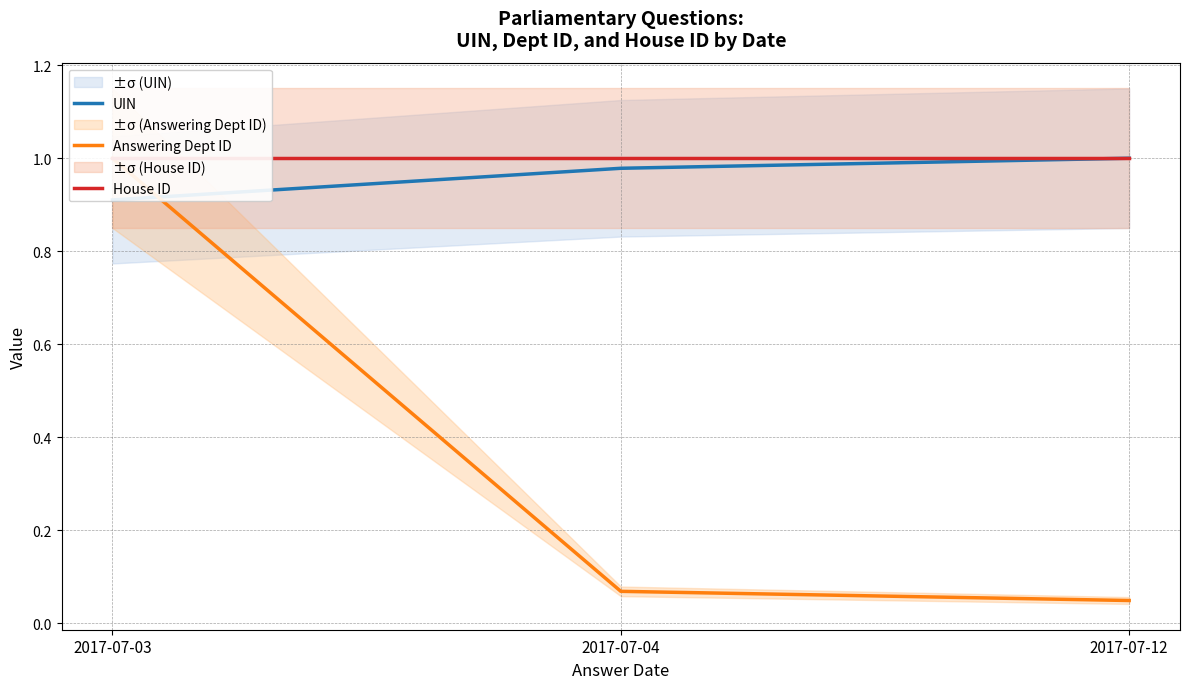

What is the sum of the Answering Dept ID values at 2017-07-04 and 2017-07-03?

1.1